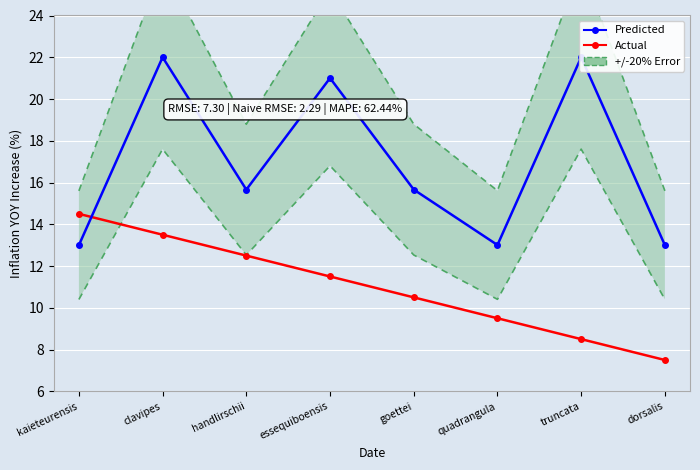

Is it true that Actual equals 8.5 at truncata?

True